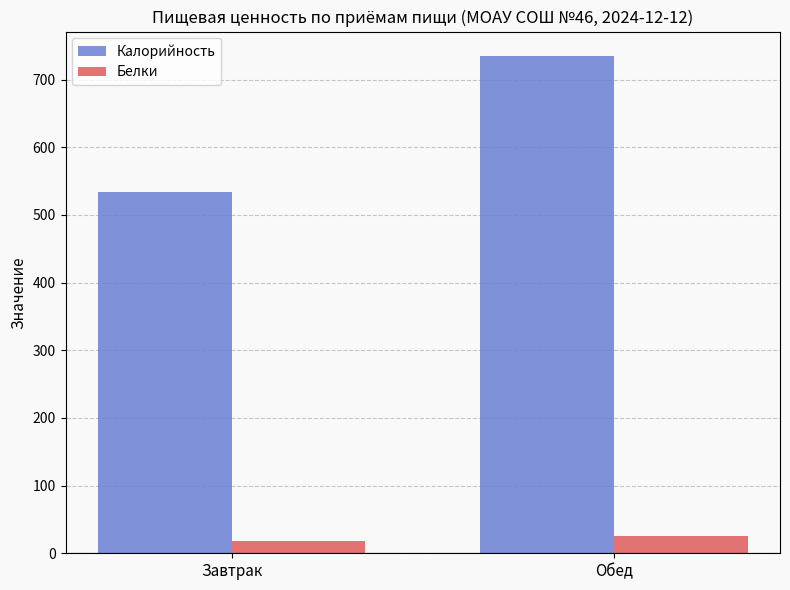

At Обед, list the series in order from smallest to largest.

Белки, Калорийность